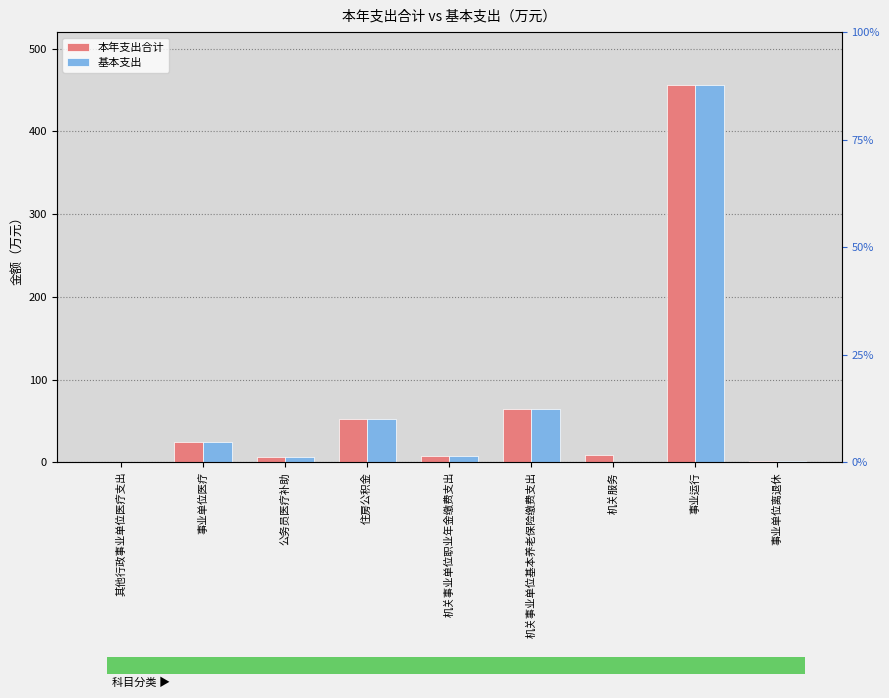

Which series has the largest total across all categories?

本年支出合计